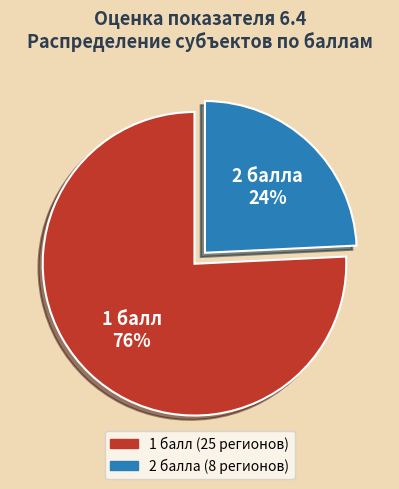

How many slices are in this pie chart?

2